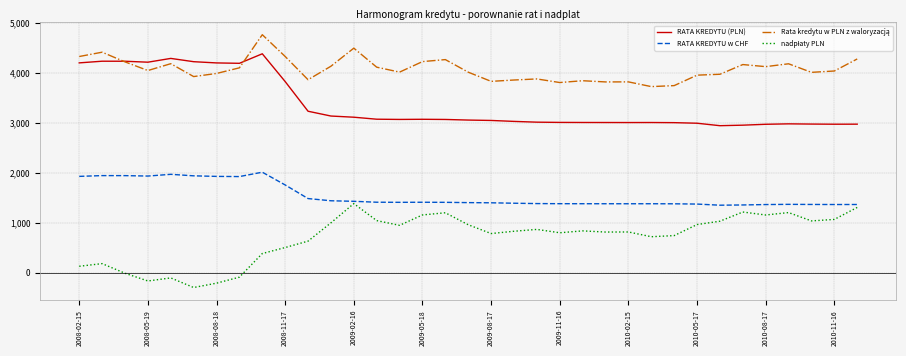

What is the smallest value displayed?

-297.7